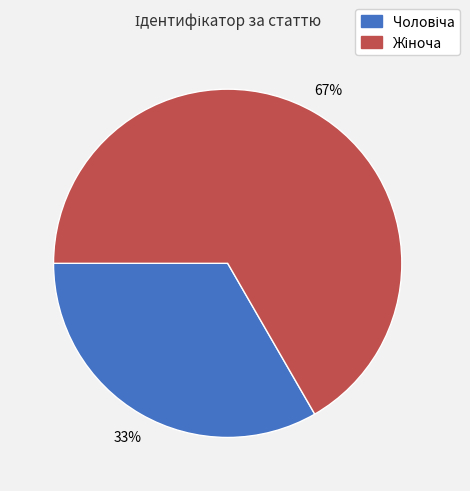

To the nearest percent, what is the average slice percentage?

50%